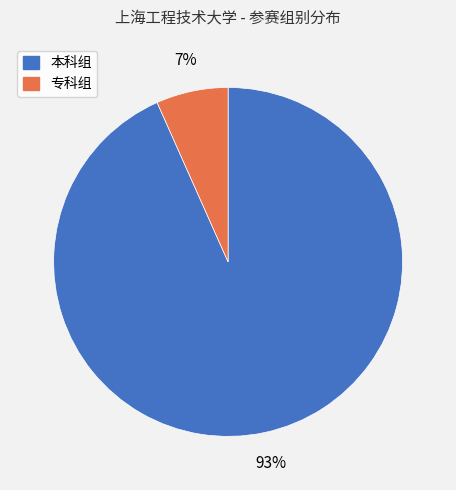

How many slices are in this pie chart?

2